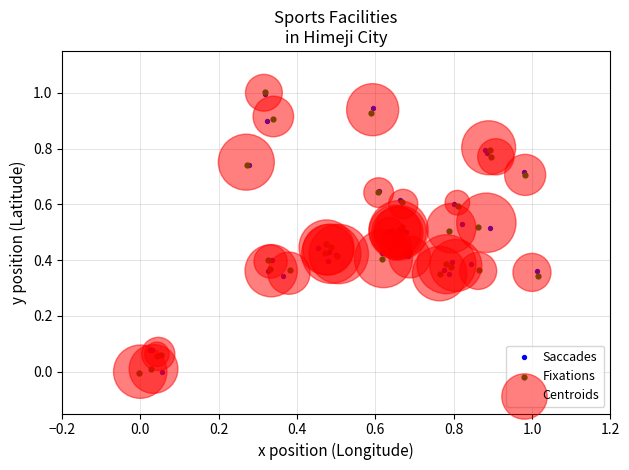

What are all the series names shown in the legend?

Saccades, Fixations, Centroids